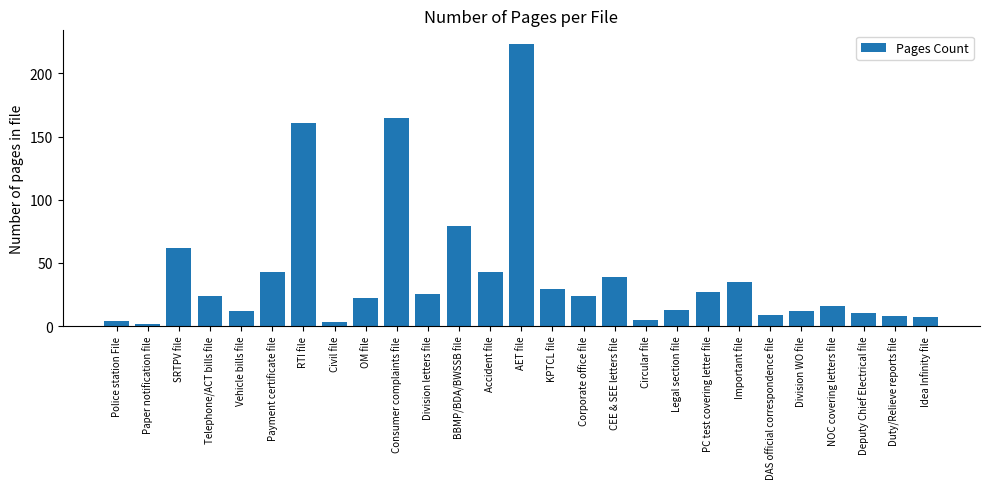

What is the value of the 9th bar from the left?

22